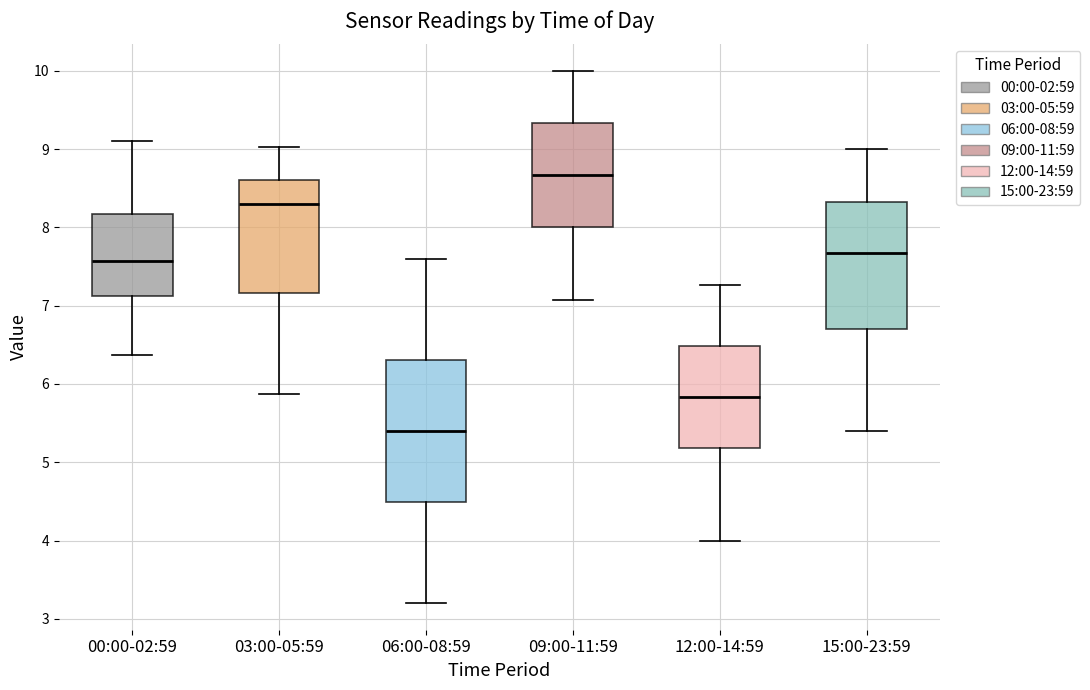

Reading left to right, read every box against the y-axis: the position of its median line, the range the box covers, and the ends of its whiskers. The values are not printed on the chart, so give them approximately, as read against the axis.

00:00-02:59: median 7.6, box 7.1 to 8.2, whiskers 6.4 to 9.1
03:00-05:59: median 8.3, box 7.2 to 8.6, whiskers 5.9 to 9.0
06:00-08:59: median 5.4, box 4.5 to 6.3, whiskers 3.2 to 7.6
09:00-11:59: median 8.7, box 8.0 to 9.3, whiskers 7.1 to 10.0
12:00-14:59: median 5.8, box 5.2 to 6.5, whiskers 4.0 to 7.3
15:00-23:59: median 7.7, box 6.7 to 8.3, whiskers 5.4 to 9.0